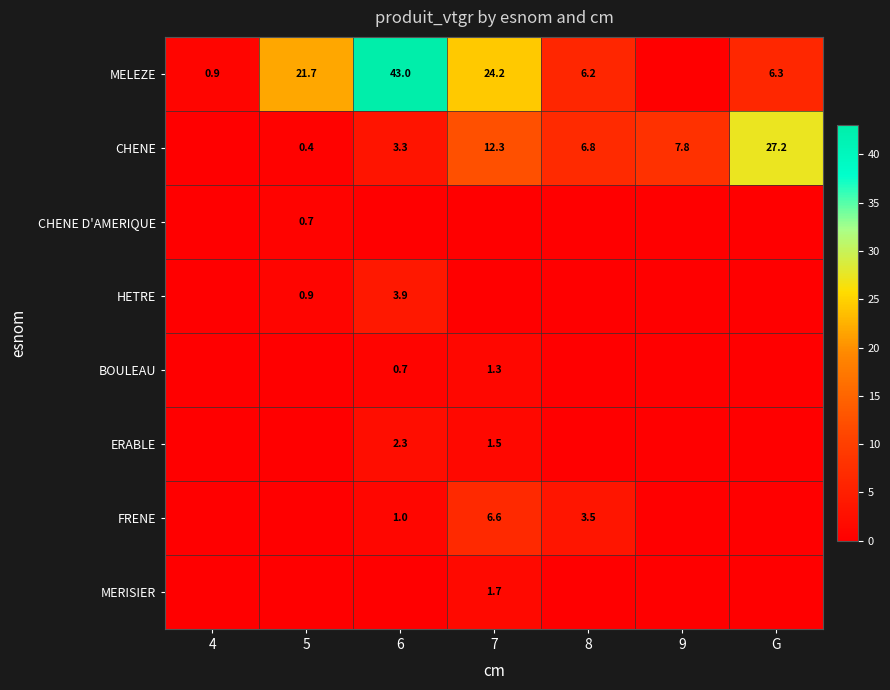

Is it true that MELEZE equals 43.0 at 6?

True